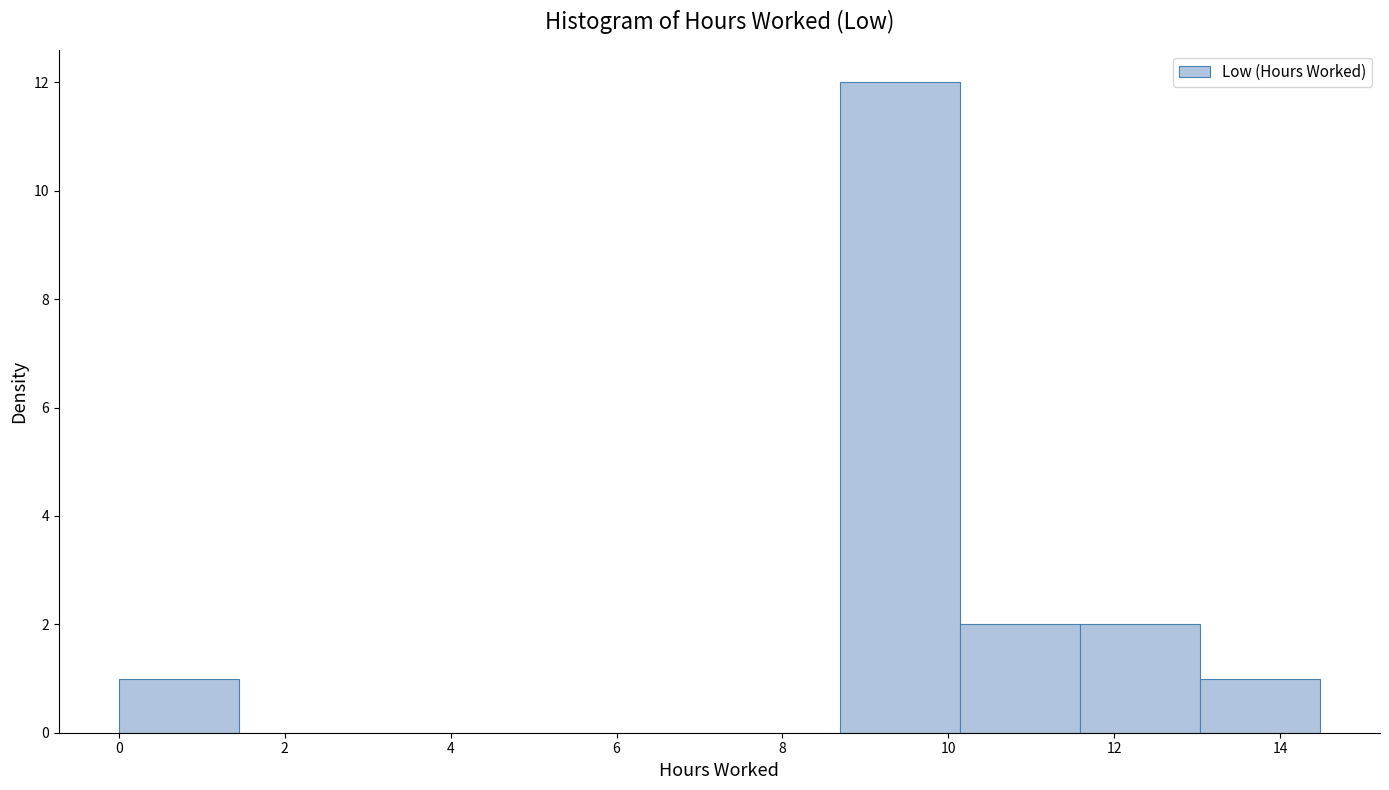

Reading left to right, transcribe this chart: for each bar, give the range it covers on the x-axis and its height. Neither the bar edges nor the heights are printed on the chart, so give them approximately, as read against the axes.

0.0 to 1.4: 1
1.4 to 2.8: 0
2.8 to 4.4: 0
4.4 to 5.8: 0
5.8 to 7.2: 0
7.2 to 8.6: 0
8.6 to 10.2: 12
10.2 to 11.6: 2
11.6 to 13.0: 2
13.0 to 14.4: 1